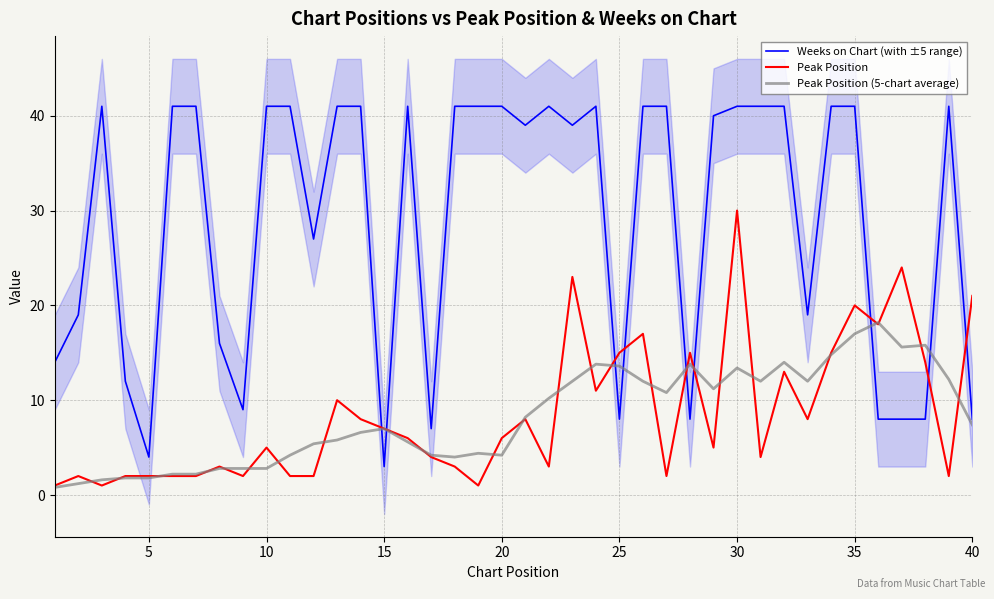

What is the maximum value shown in the chart?

41.0